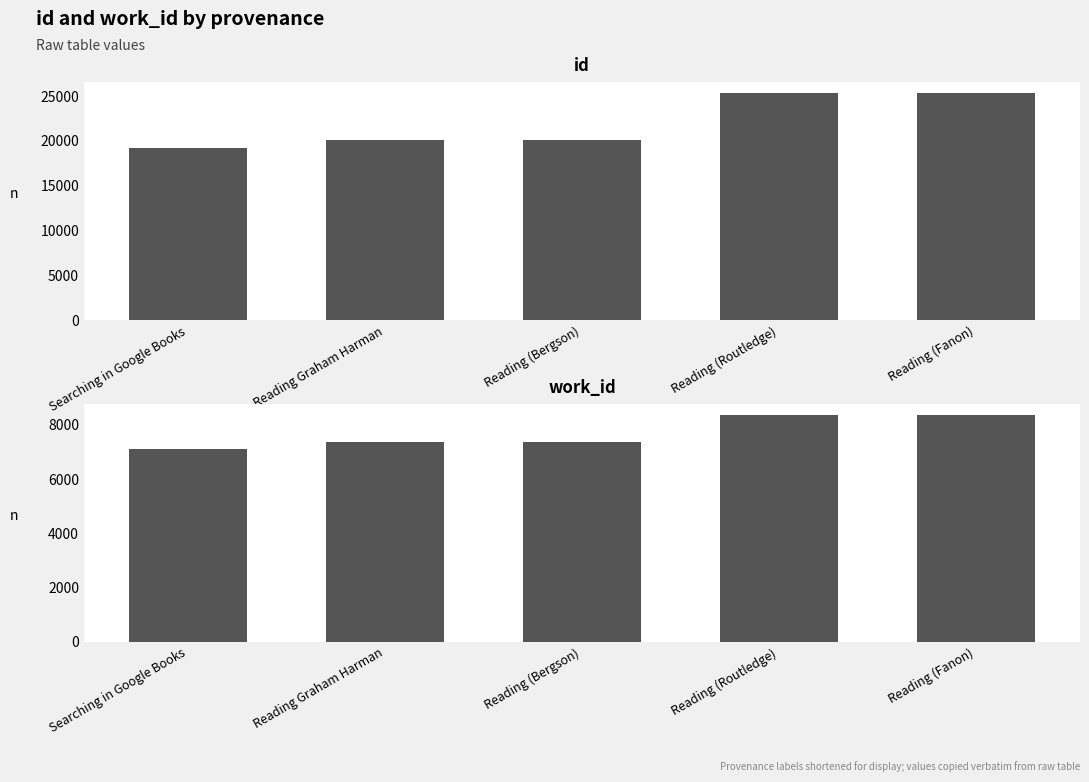

Reading left to right, what are all the values shown in this chart?

id: Searching in Google Books=19160	Reading Graham Harman=20104	Reading (Bergson)=20106	Reading (Routledge)=25311	Reading (Fanon)=25314
work_id: Searching in Google Books=7092	Reading Graham Harman=7377	Reading (Bergson)=7377	Reading (Routledge)=8357	Reading (Fanon)=8359